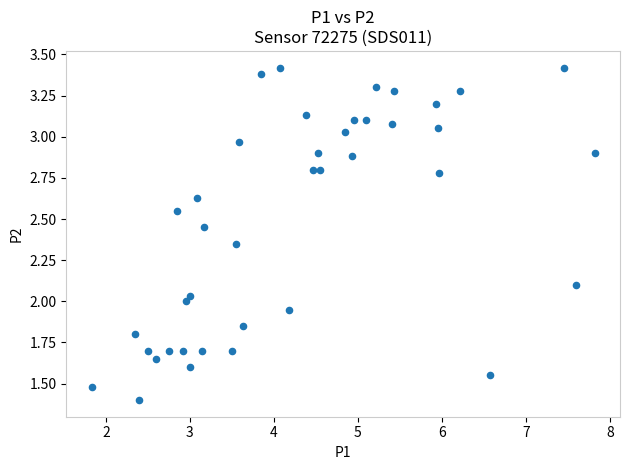

What is the range of X values (max minus min)?

6.0